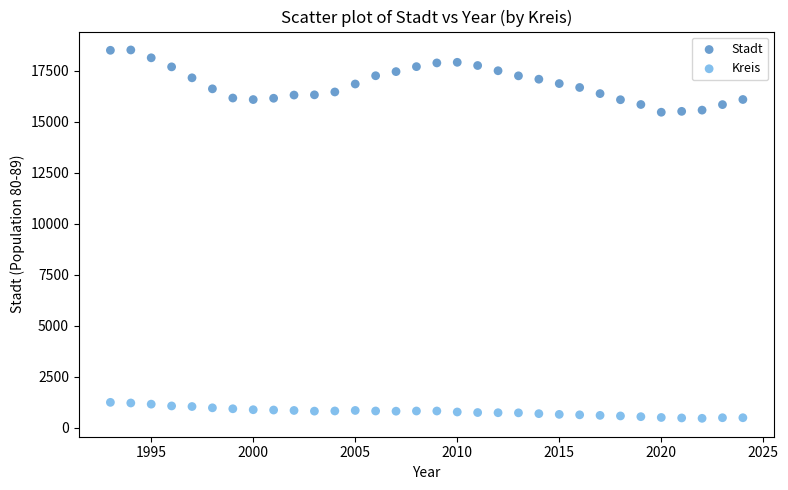

What are all the series names shown in the legend?

Stadt, Kreis